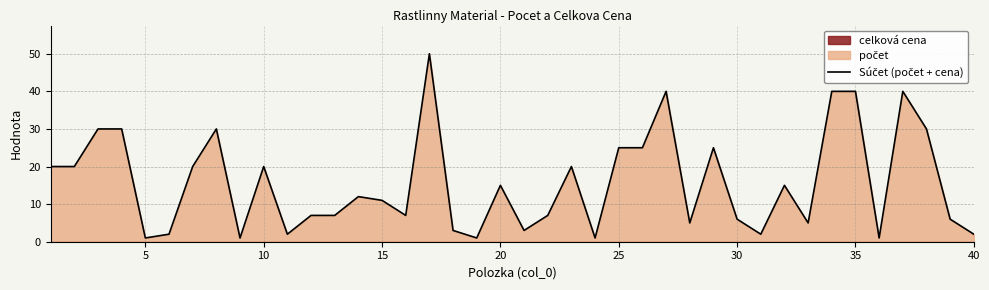

Is it true that the value at 35 is 66?

False